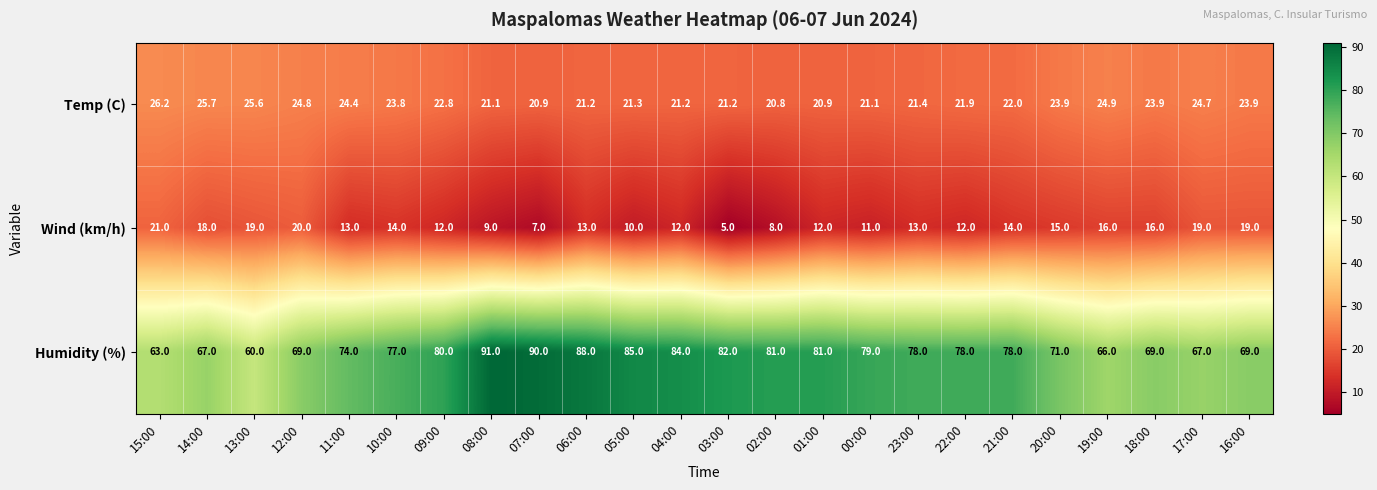

What is the approximate value of Temp (C) at 17:00?

24.7